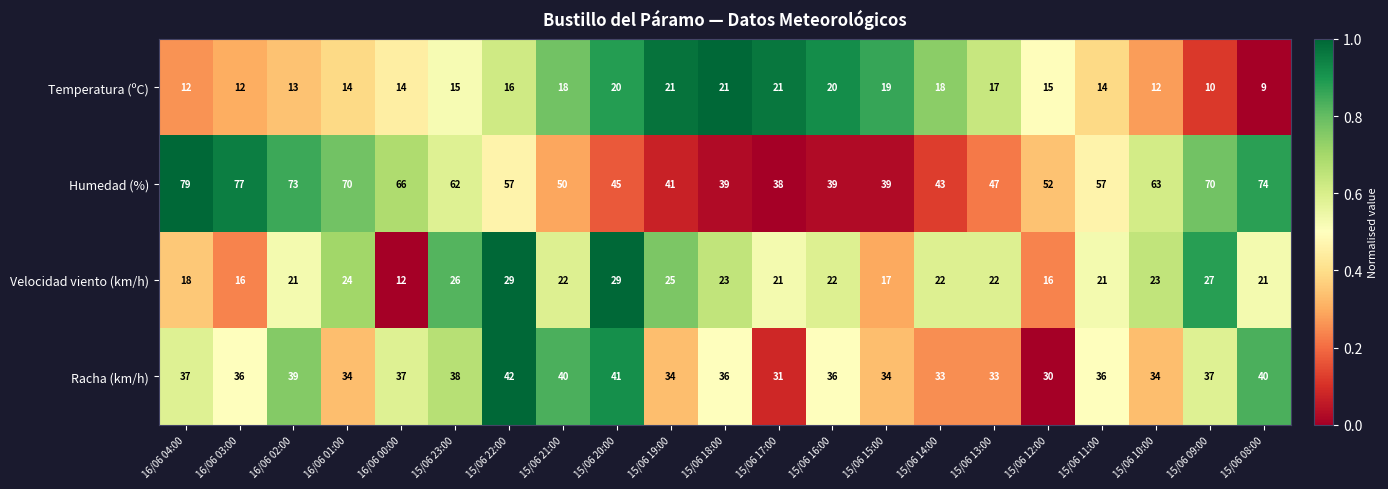

What is the average value of the Temperatura (ºC) series?

16